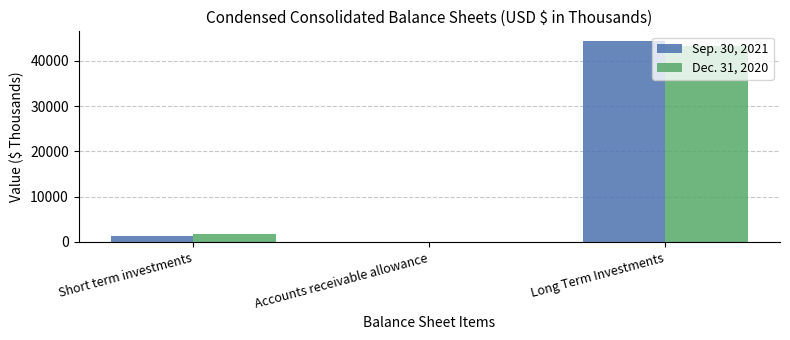

The Sep. 30, 2021 series shows 19344 at Accounts receivable allowance. True or false?

False